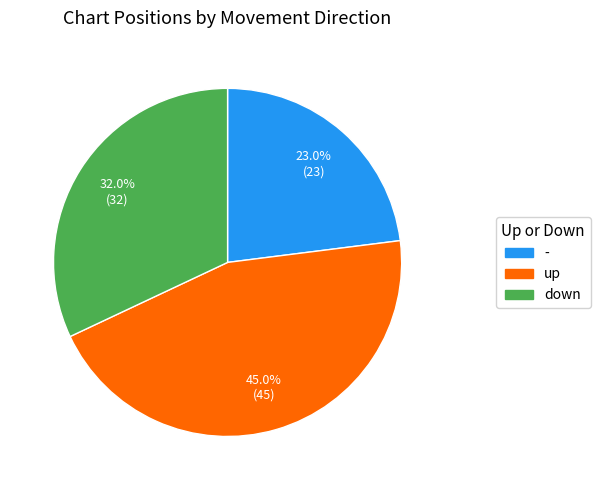

Is there a majority slice in this chart?

No